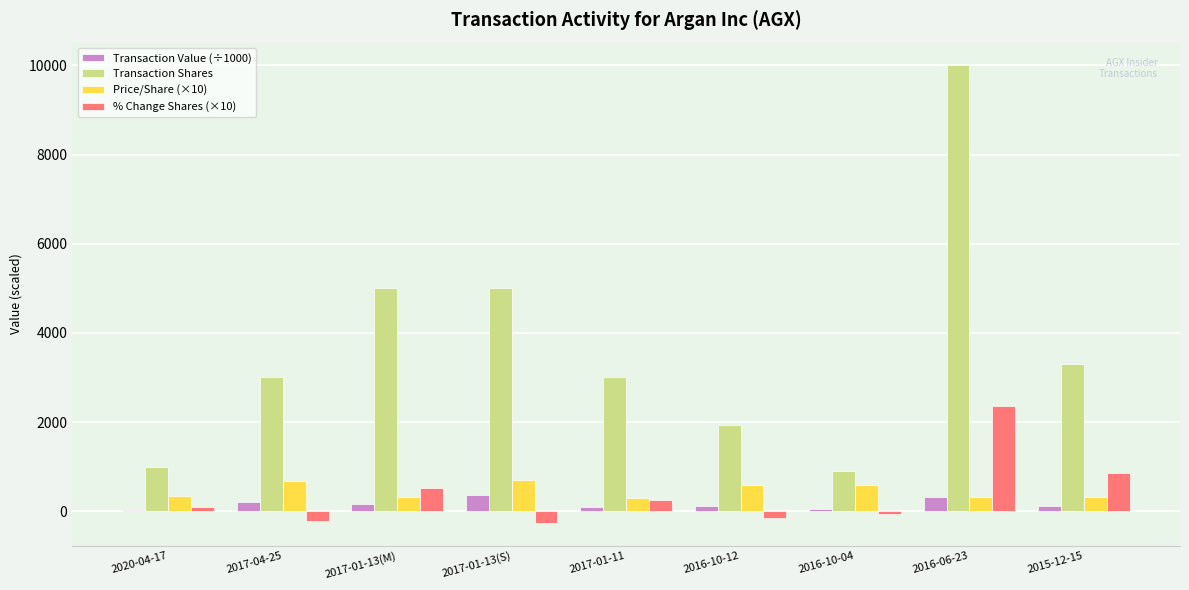

At which category is the sum across all series the highest?

2016-06-23